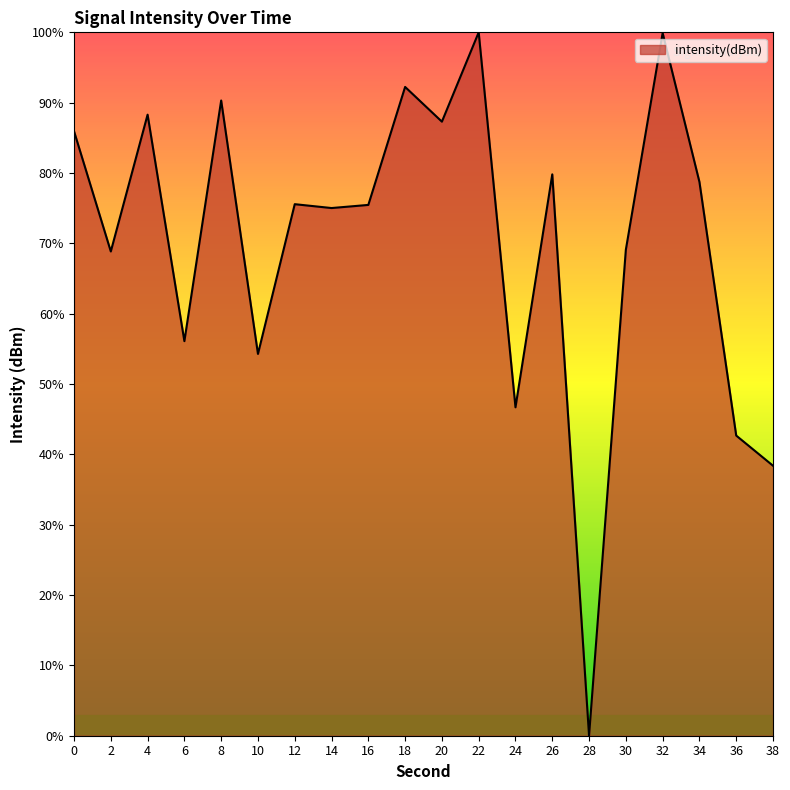

At which category does the data reach its first local valley?

2